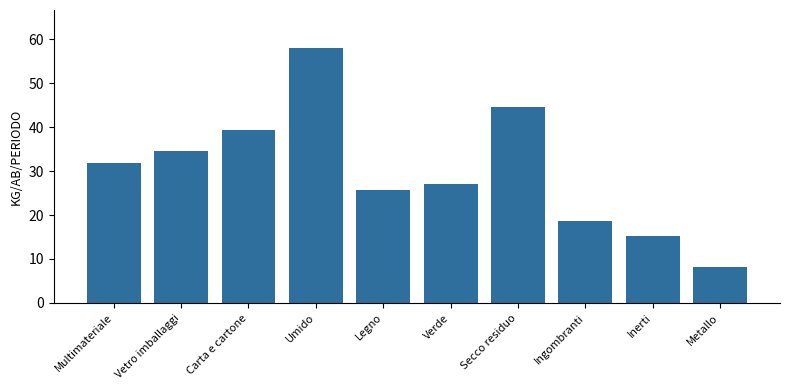

What position from the left is Umido?

4